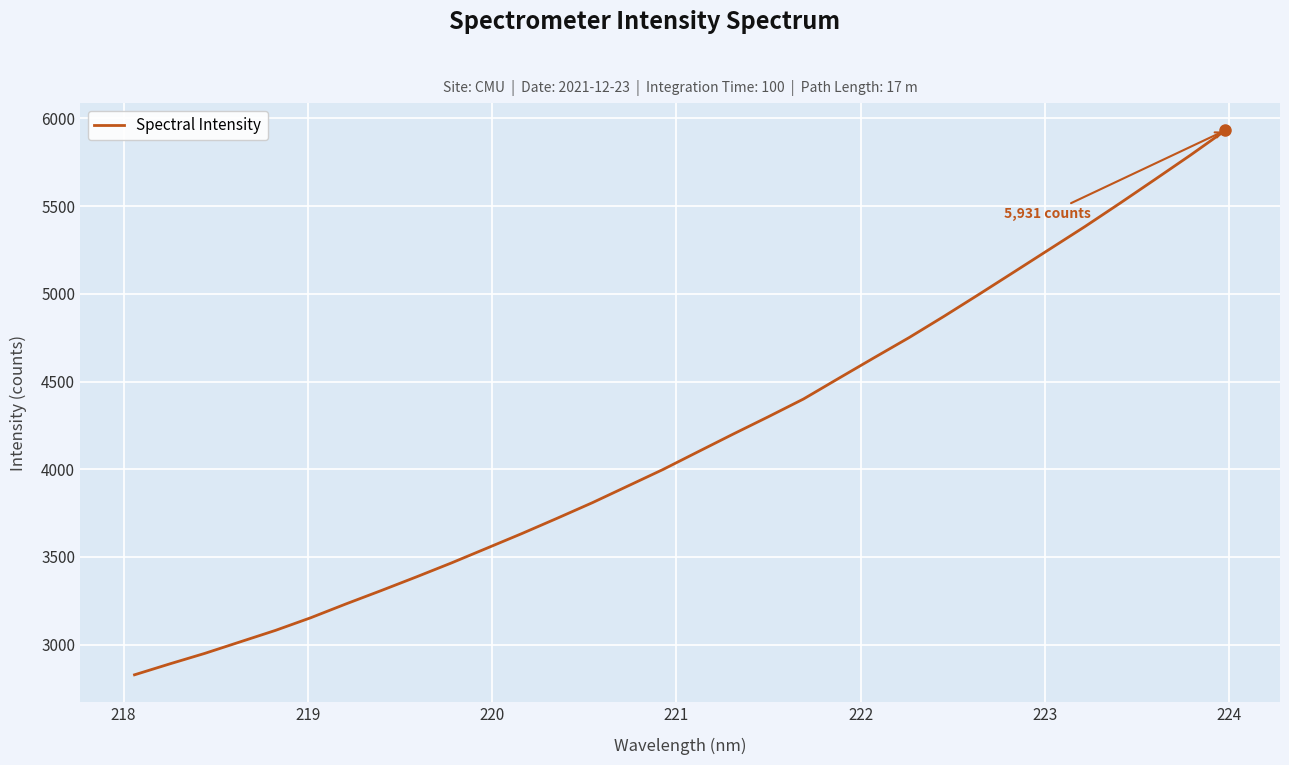

What is the maximum value shown in the chart?

5931.3